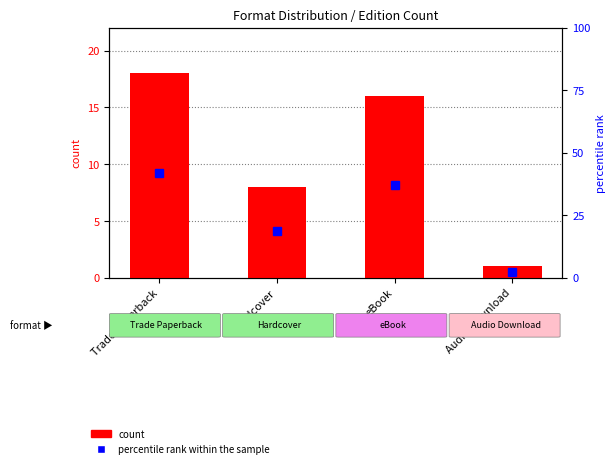

Is it true that percentile rank within the sample equals 18.6 at Hardcover?

True